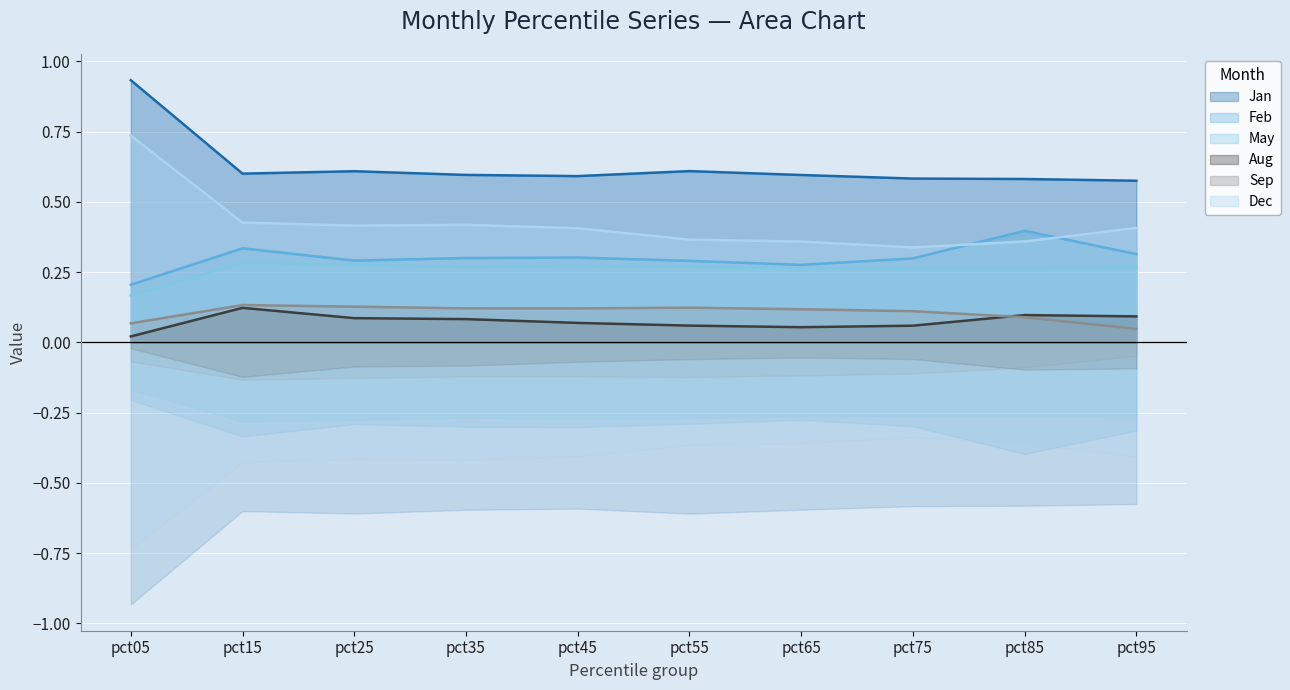

What is the value of the Sep point at the 3rd from the left?

0.1